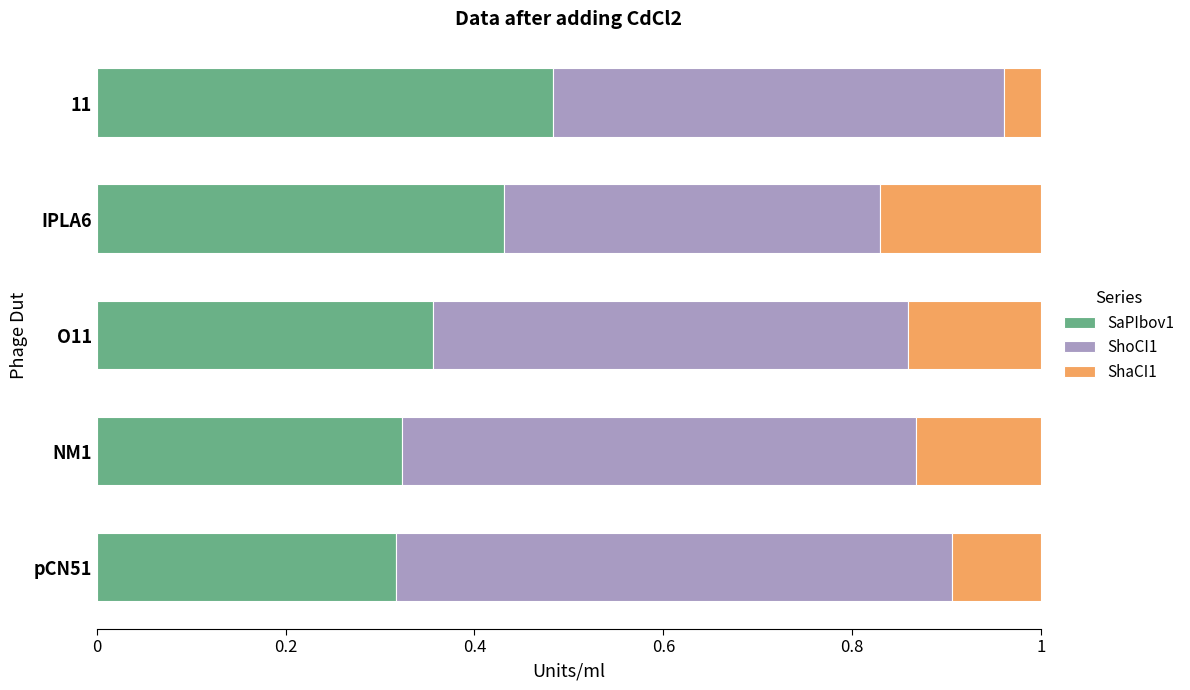

Count the SaPIbov1 values in the range 0 to 1.

5